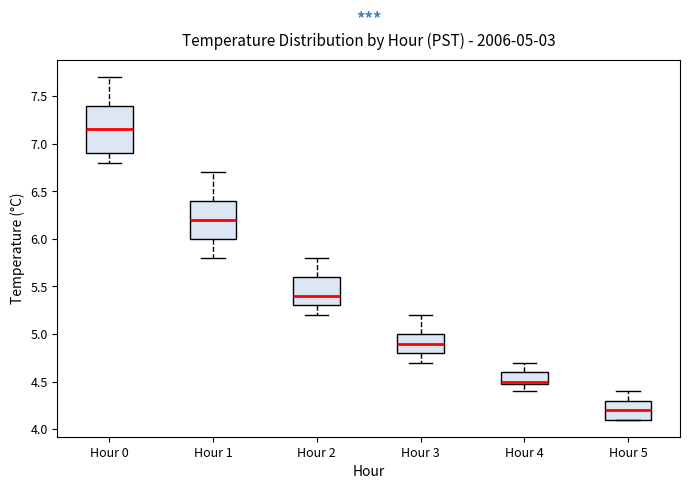

Comparing the boxes themselves (not the whiskers), which one is the tallest?

Hour 0